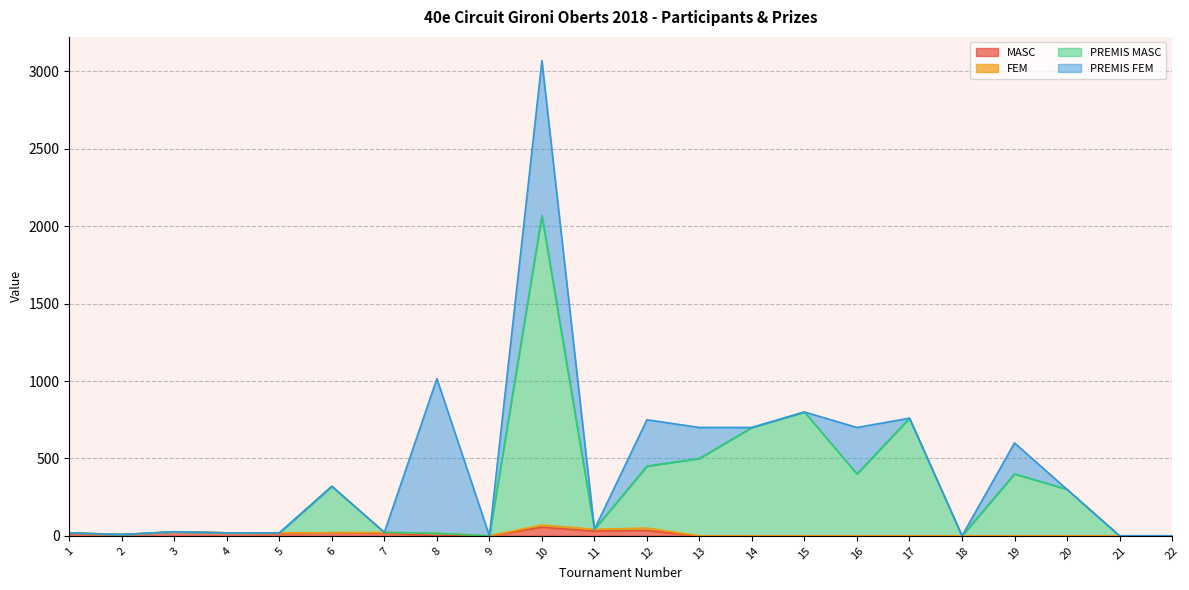

At which label is PREMIS MASC closest to 1035?

15